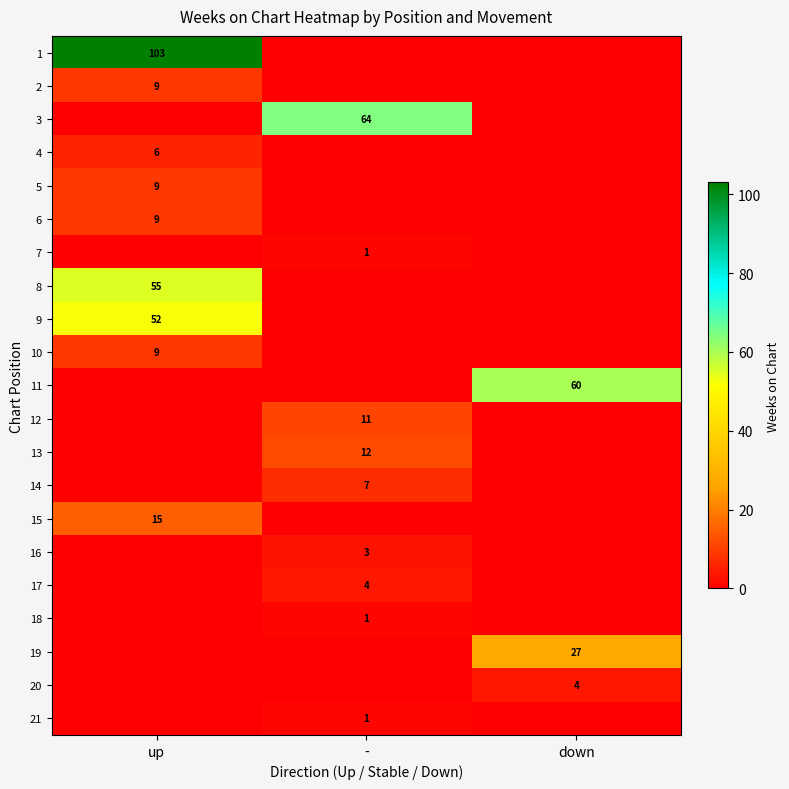

The 12 series shows 6 at -. True or false?

False